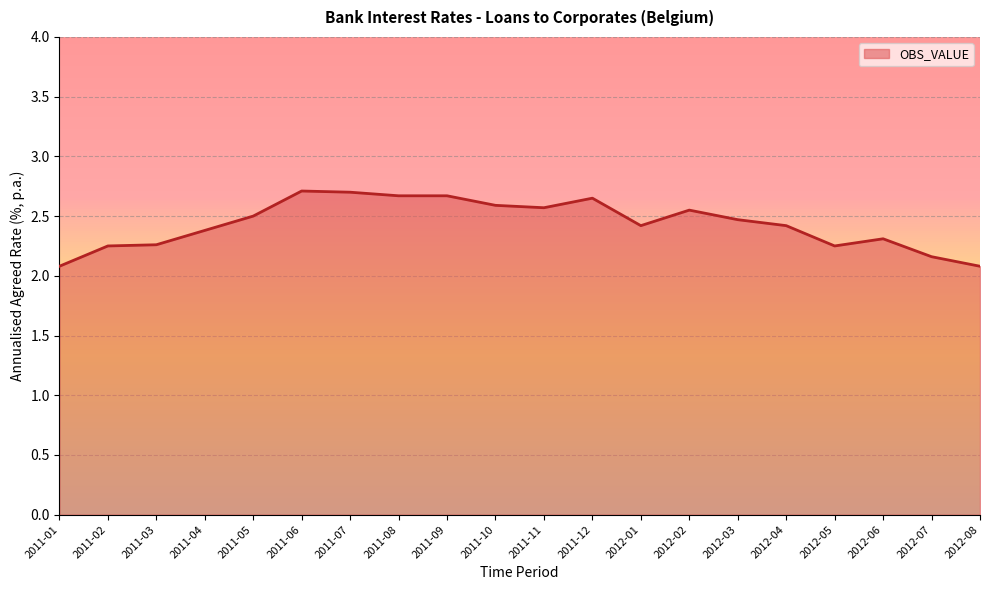

What is the maximum value shown in the chart?

2.7